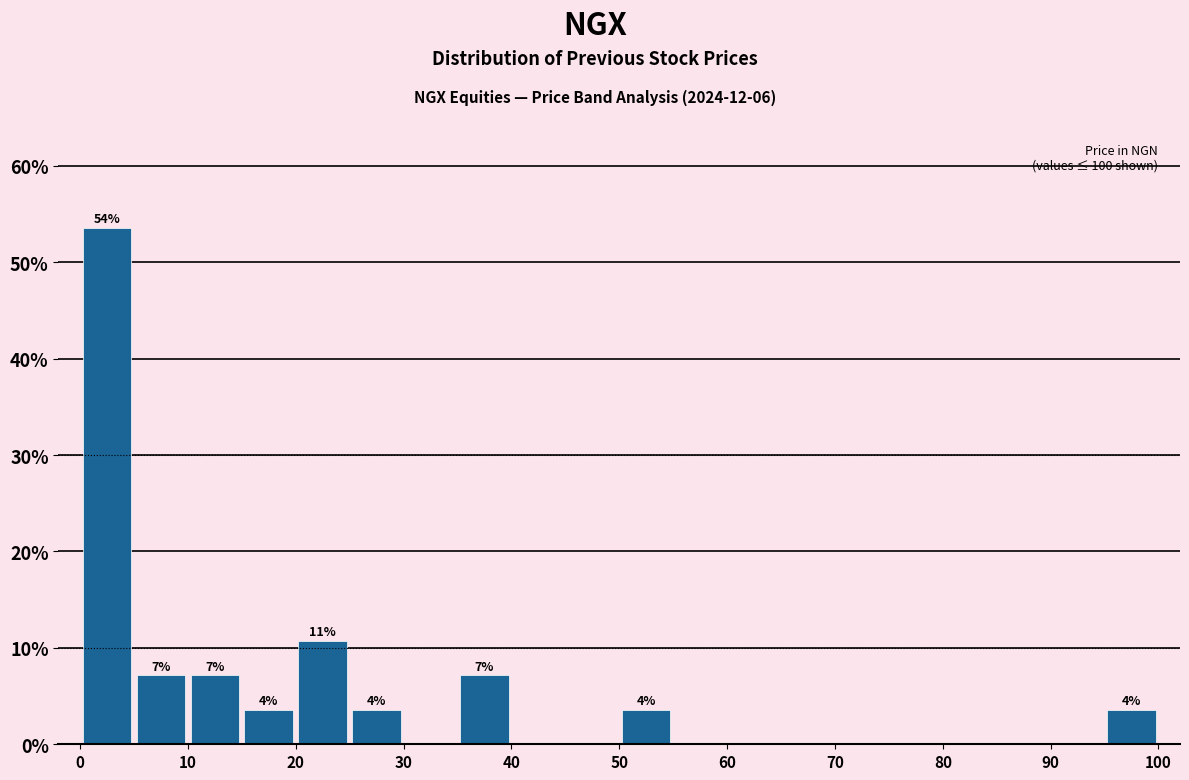

Over which range of the x-axis is the bar tallest?

0 to 5